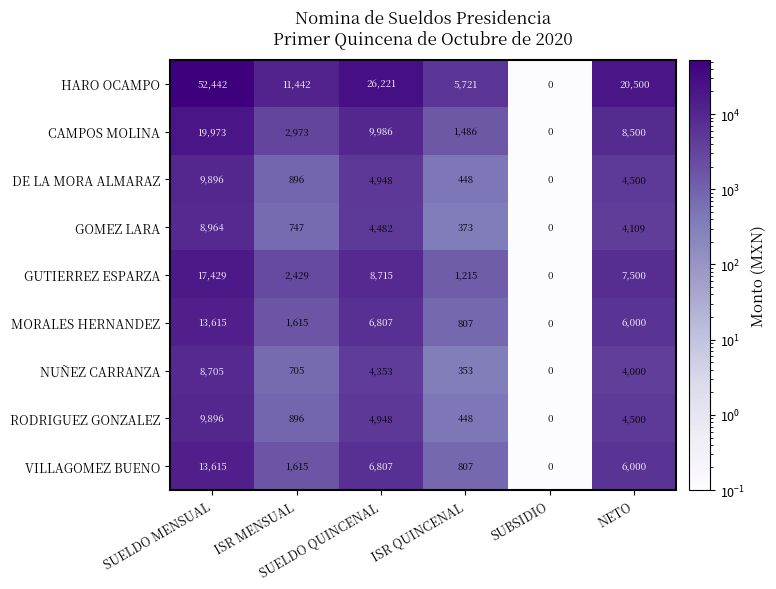

Which series has the largest range (max minus min)?

HARO OCAMPO